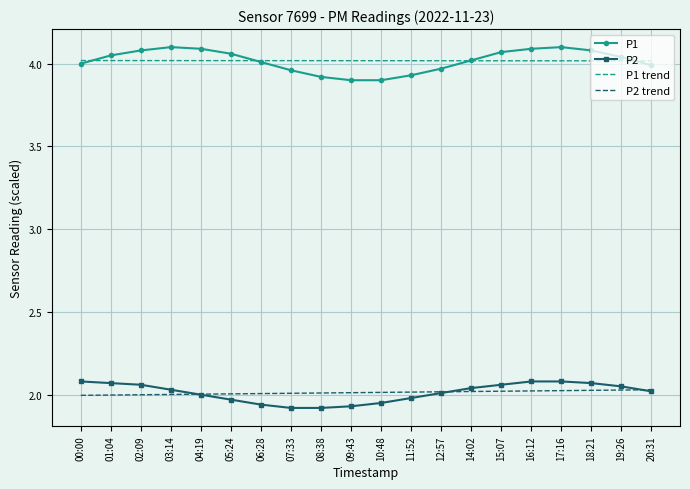

What position from the left is 17:16?

17